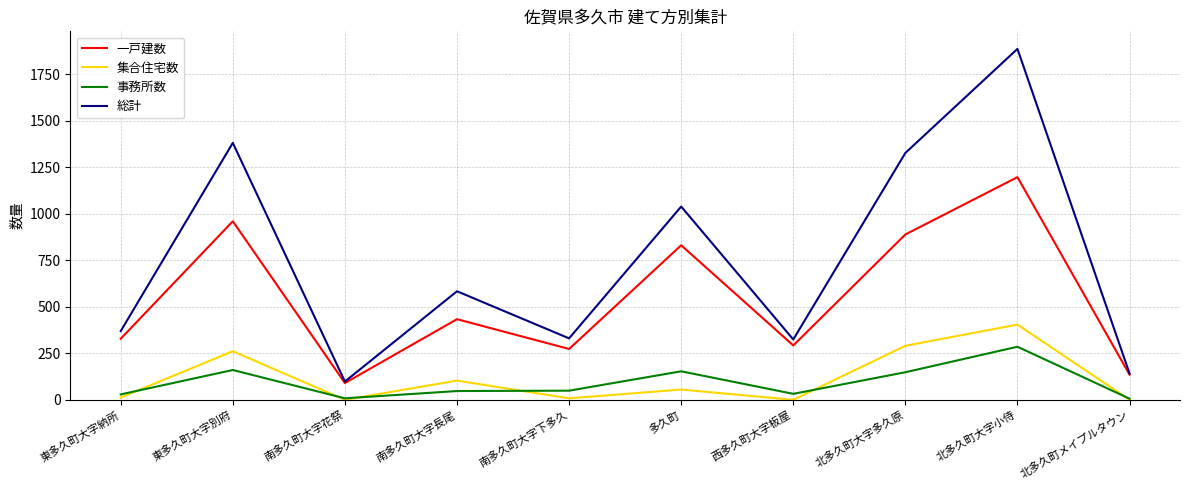

True or false: 一戸建数 and 集合住宅数 cross at least once.

False